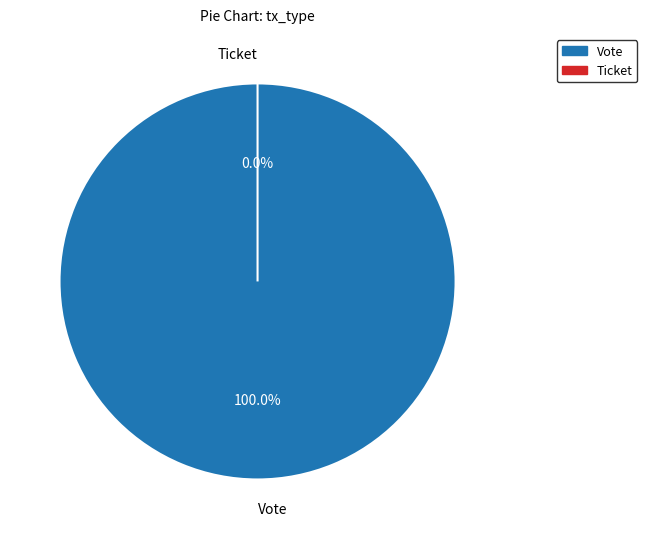

Is it true that Vote is 99% of the pie?

False